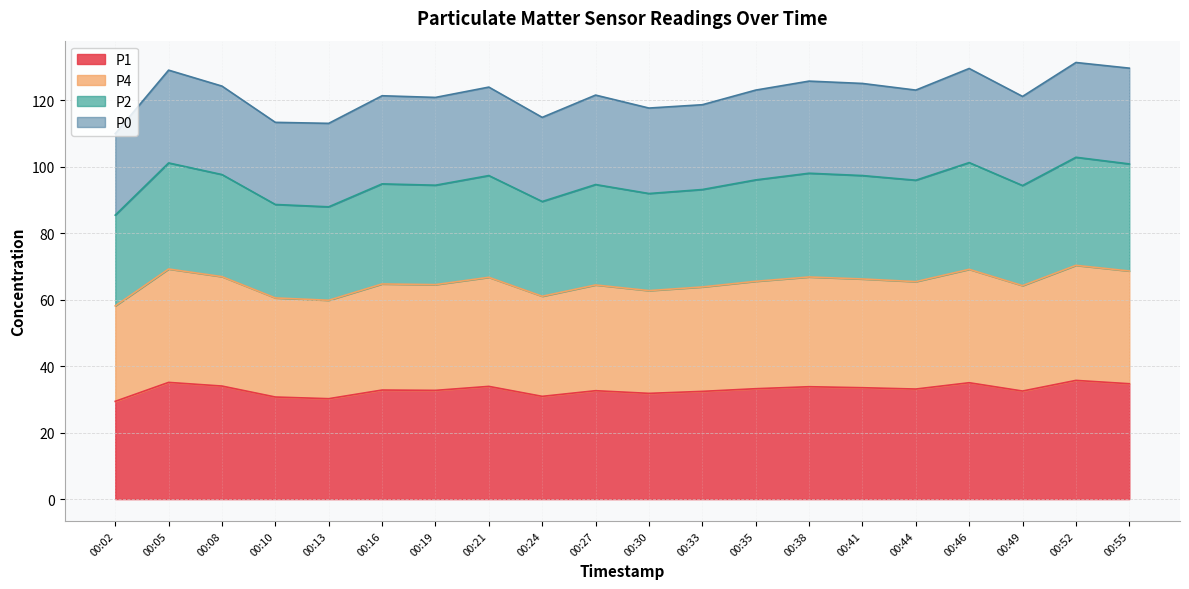

What is the minimum value for P1?

29.4